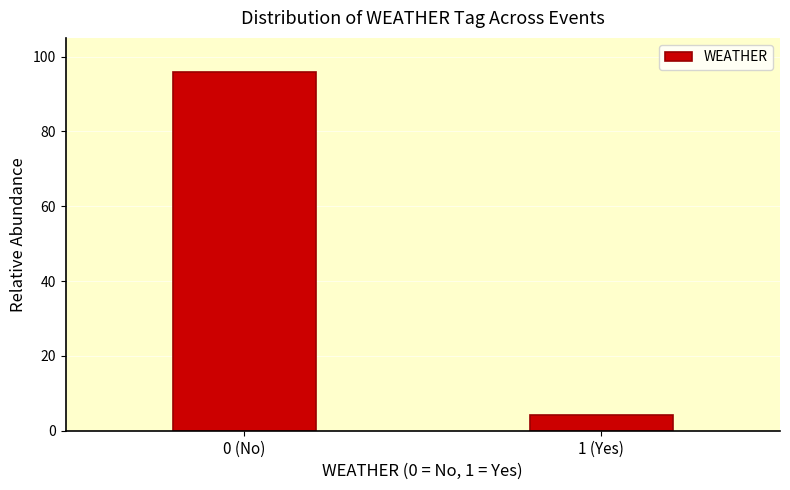

Reading left to right, list all the values displayed in this chart.

0 (No)=95.9	1 (Yes)=4.1